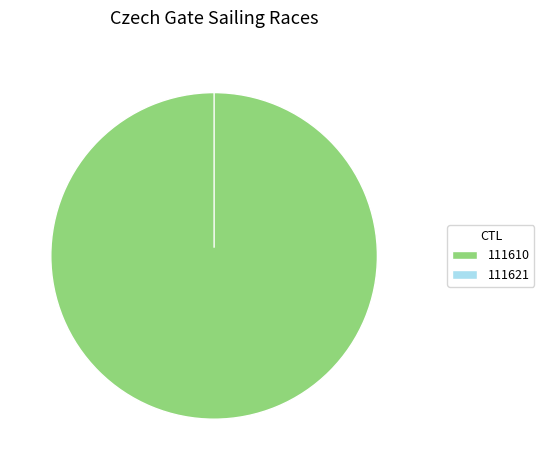

To the nearest percent, what is the combined percentage of 111621 and 111610?

100%